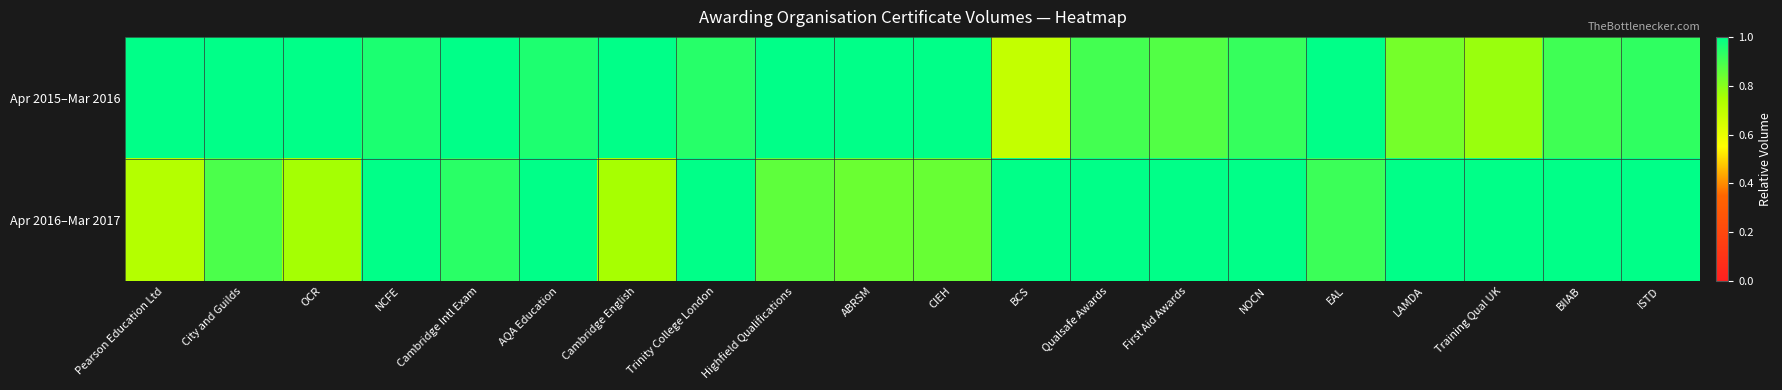

Which series has the largest total across all categories?

Apr 2015–Mar 2016